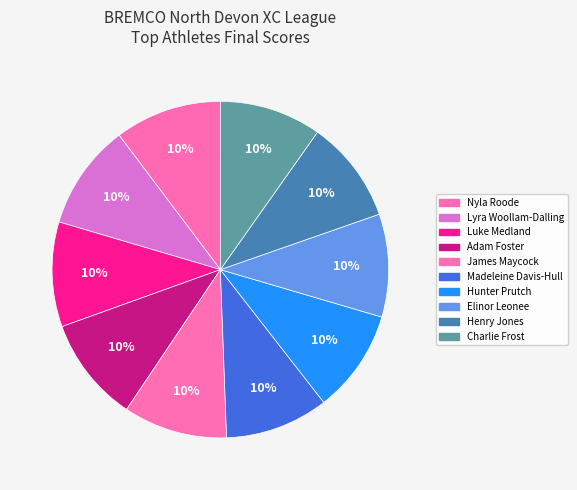

To the nearest percent, what percentage of the pie is Nyla Roode?

10%